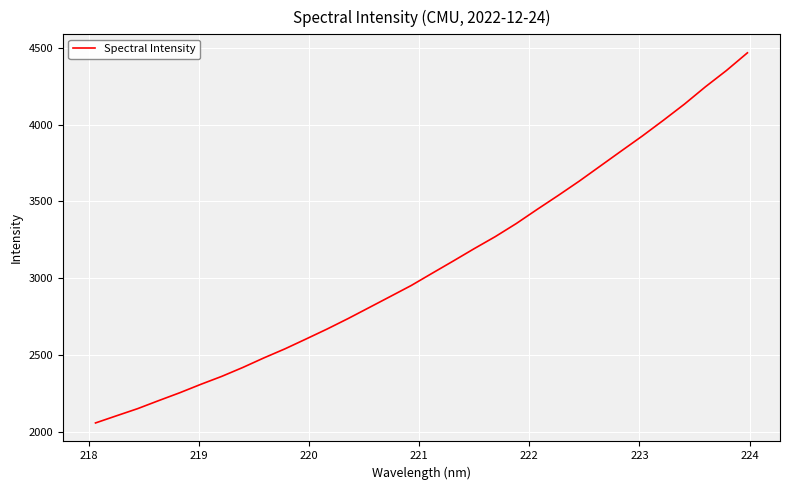

What is the difference between the maximum and minimum values?

2409.0